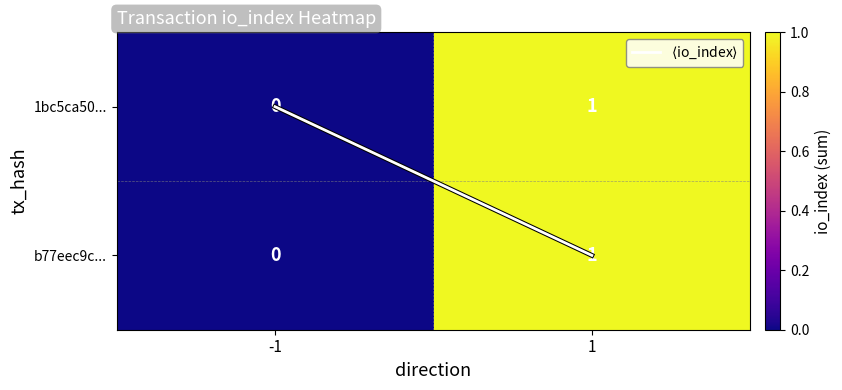

The 1bc5ca50... series shows 1 at 1. True or false?

True